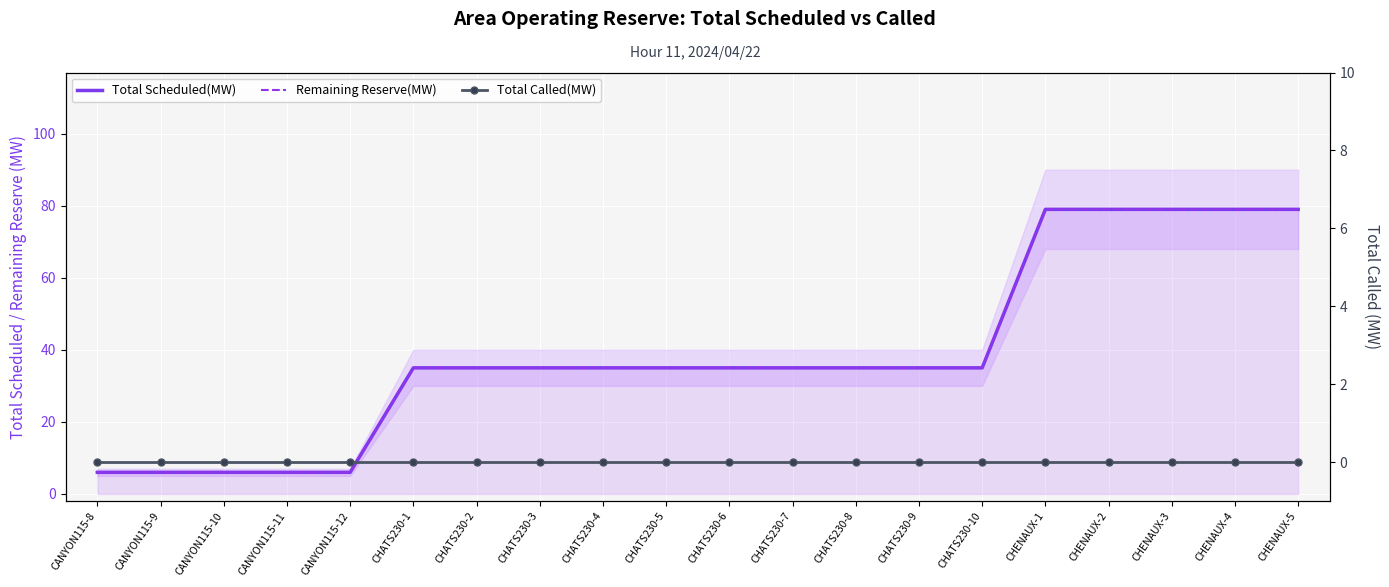

Which series has the largest total across all categories?

Total Scheduled(MW)